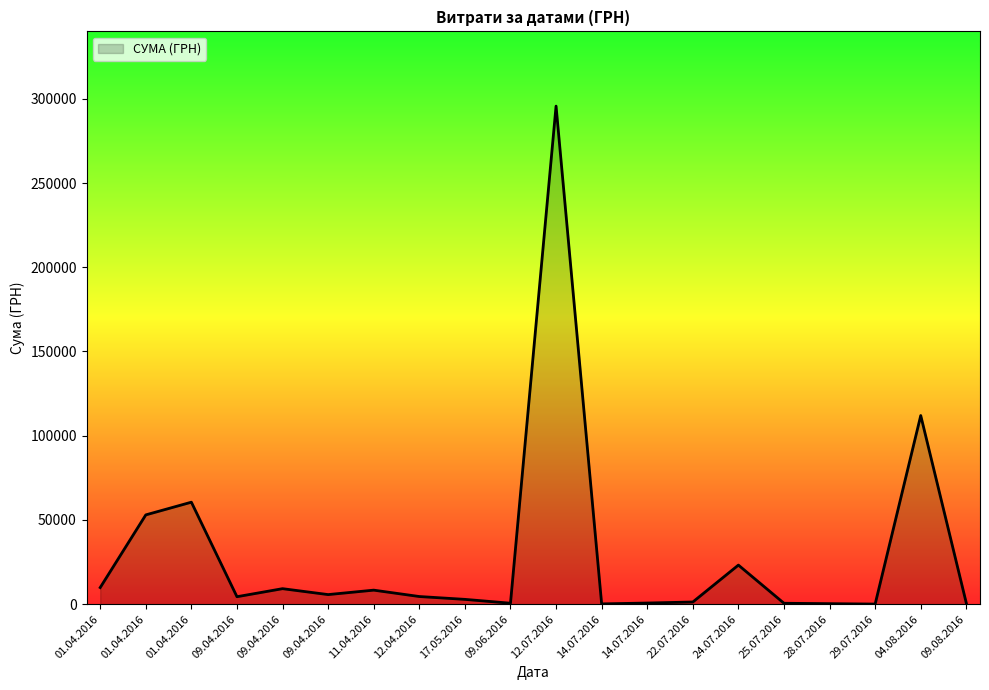

Does the chart have visible grid lines?

No